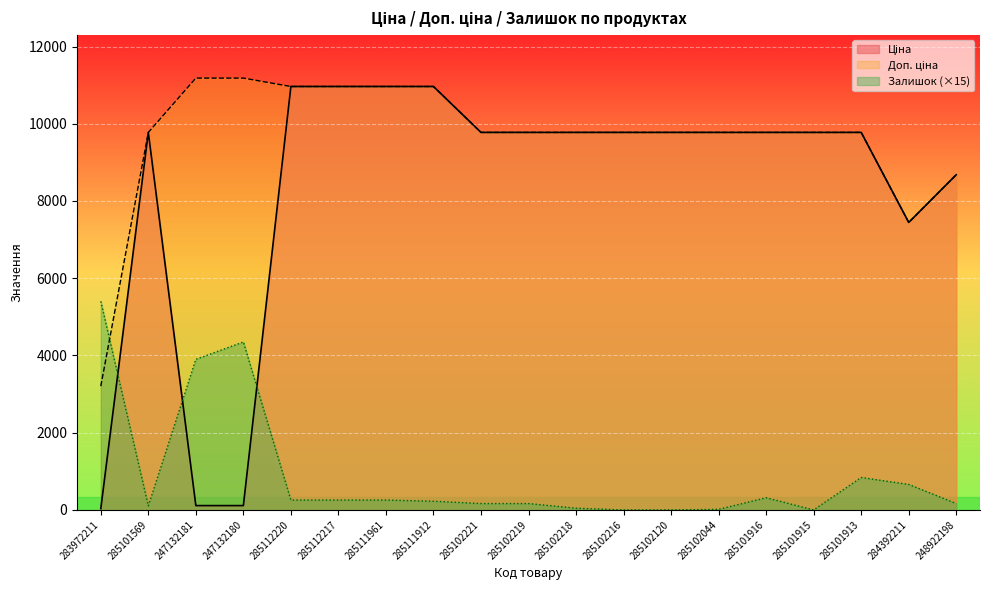

The Ціна series shows 12119.8 at 284392211. True or false?

False